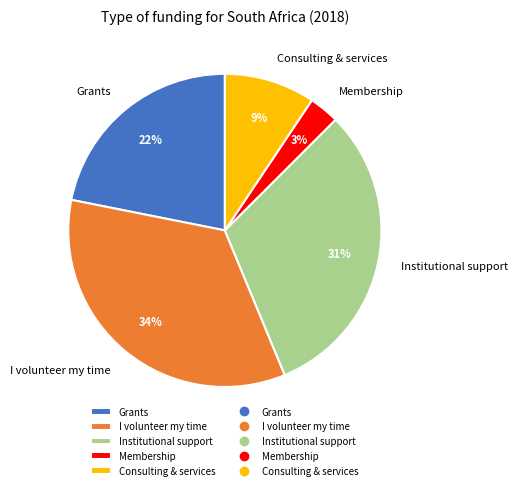

Rank the categories by value from highest to lowest.

I volunteer my time, Institutional support, Grants, Consulting & services, Membership